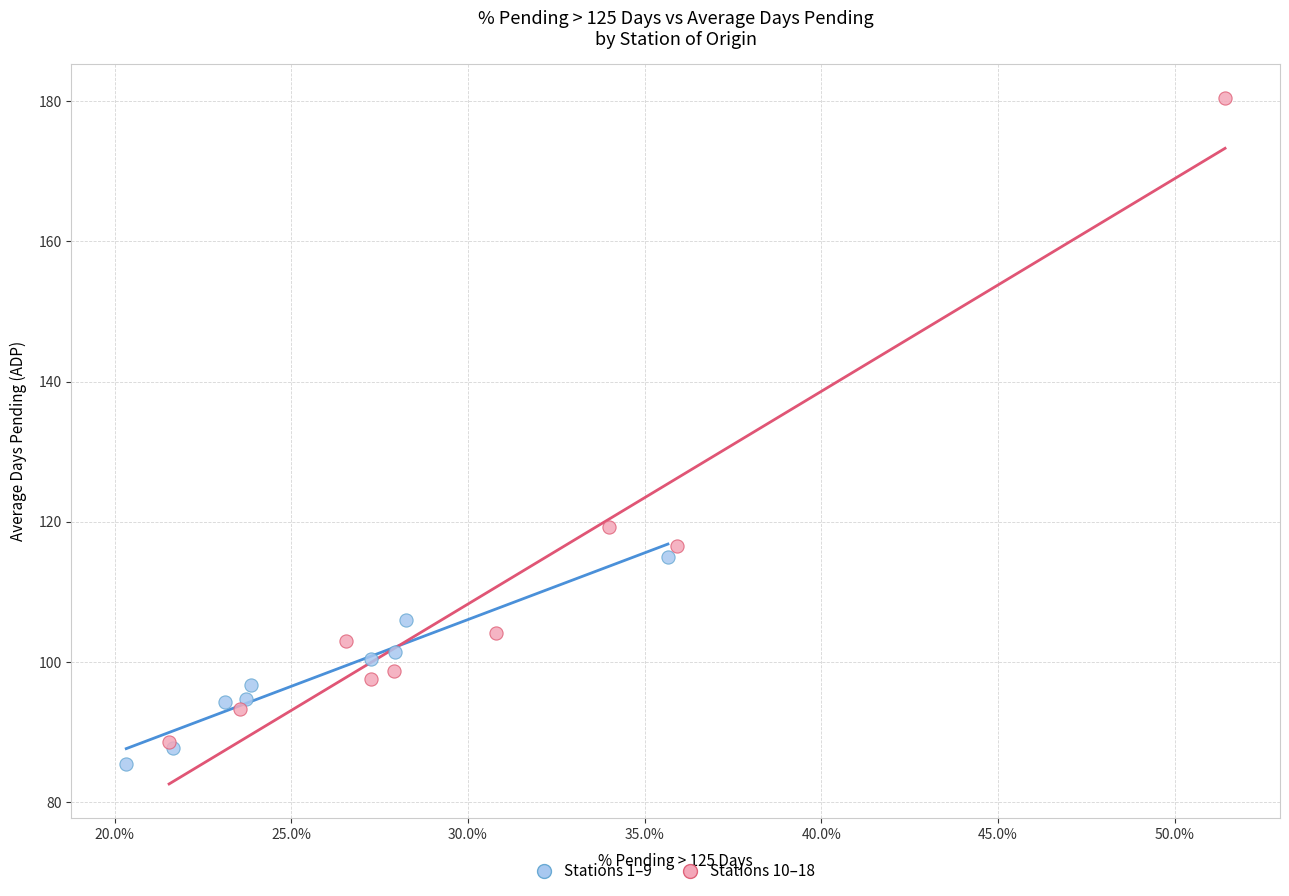

Which series has the widest spread of Y values?

Stations 10–18